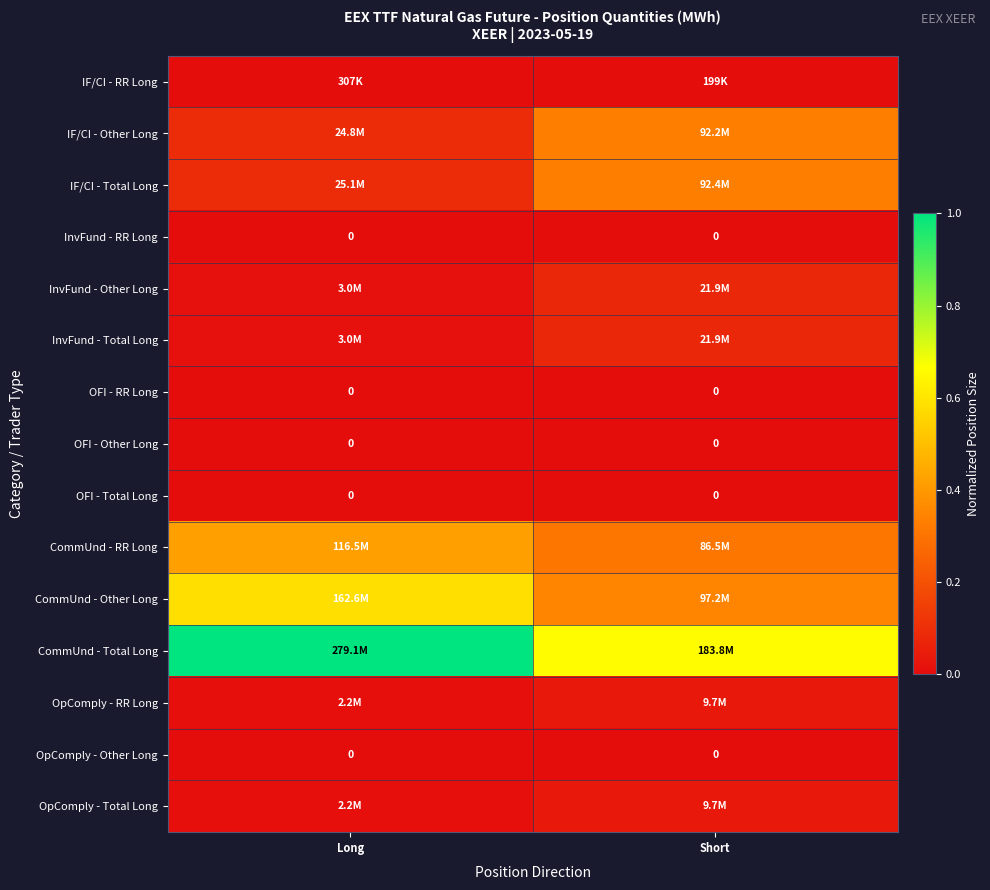

Is the value of InvFund - Other Long at Short greater than the value of OpComply - Total Long at Long?

Yes